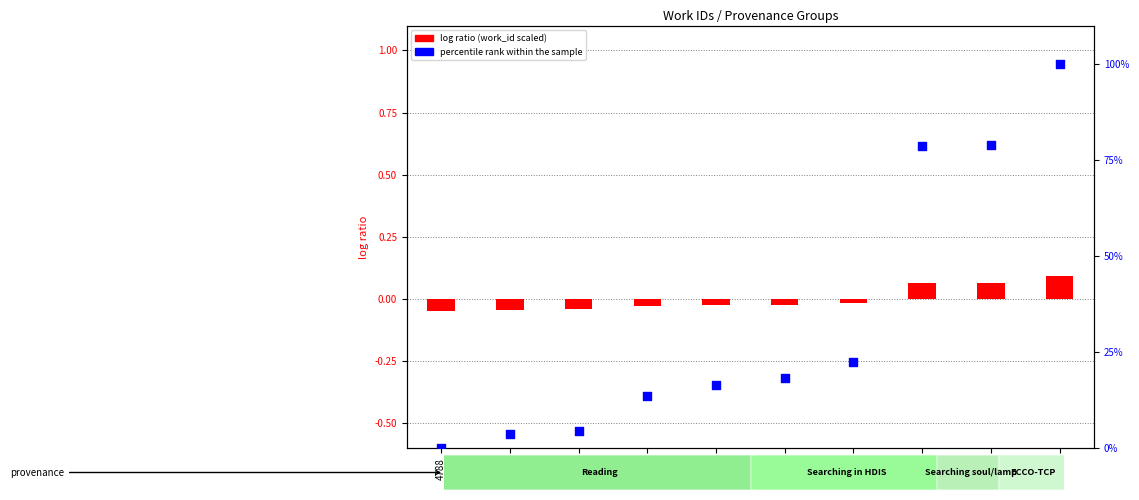

At which category is the sum across all series the highest?

7721